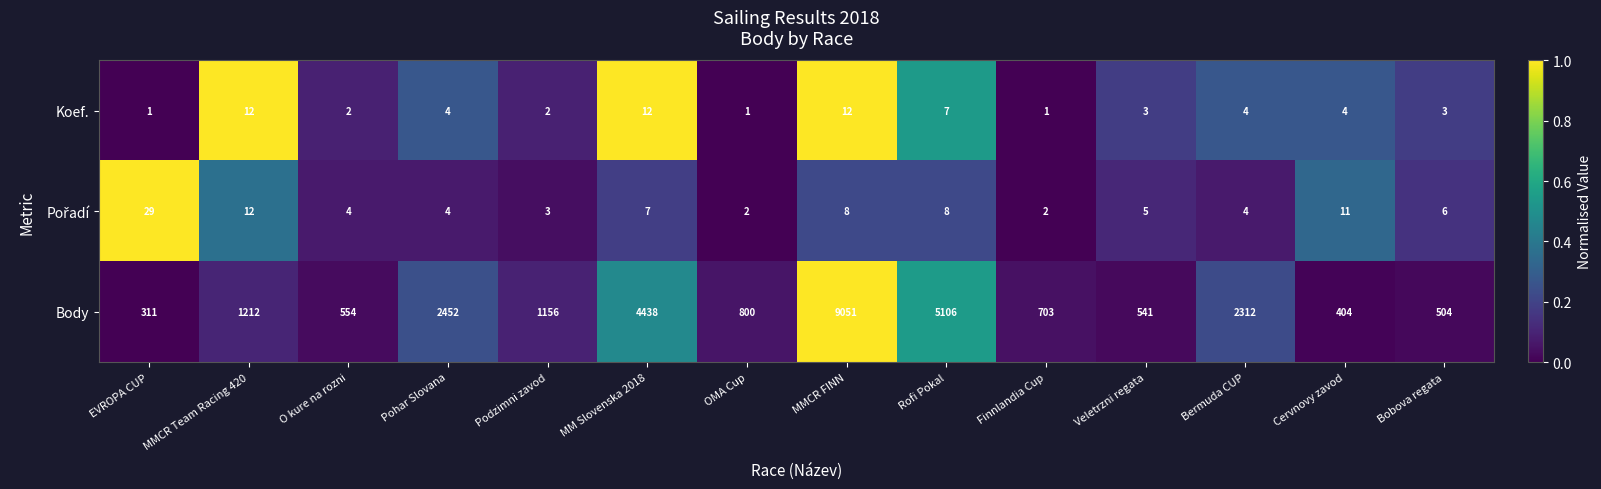

What is the sum of the Koef. values at Rofi Pokal and O kure na rozni?

9